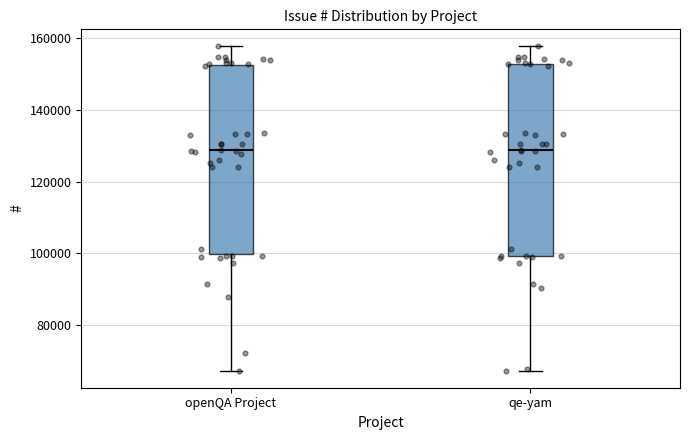

Reading left to right, transcribe this box plot: for each box, give where its median line is, the range the box spans, and where its two whiskers end, as read against the y-axis. The values are not printed on the chart, so give them approximately, as read against the axis.

openQA Project: median 128000, box 100000 to 152000, whiskers 68000 to 158000
qe-yam: median 128000, box 100000 to 152000, whiskers 68000 to 158000